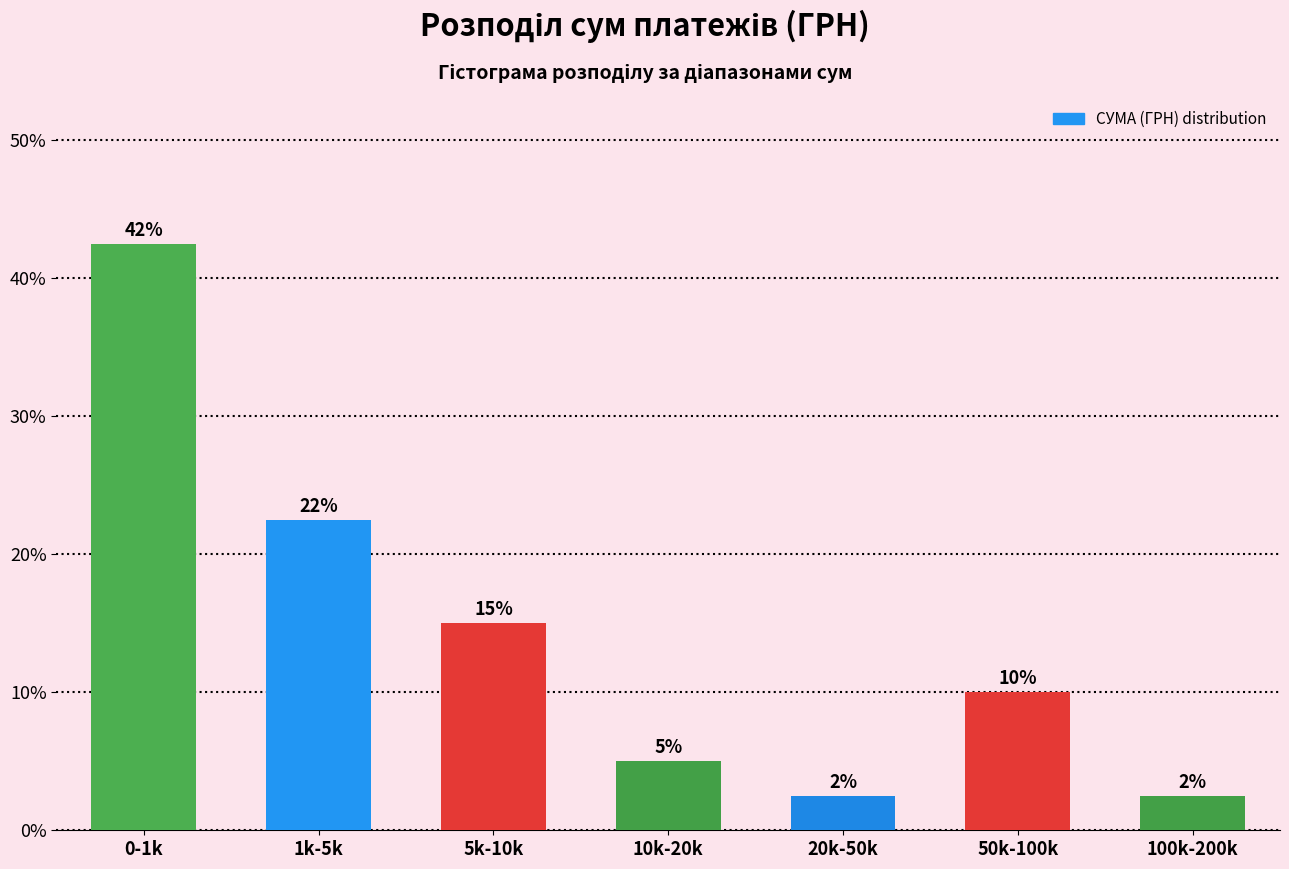

How many bars are there in total?

7